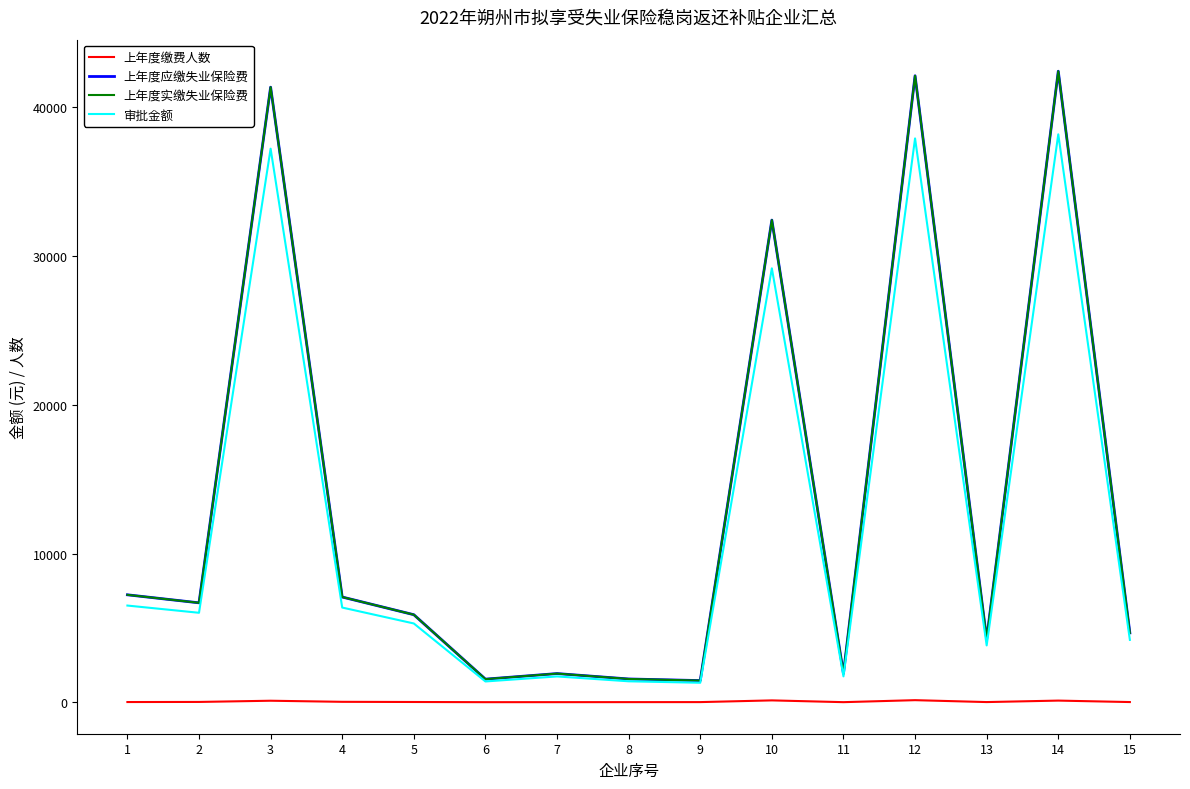

Is this an area chart (filled region under the line)?

No